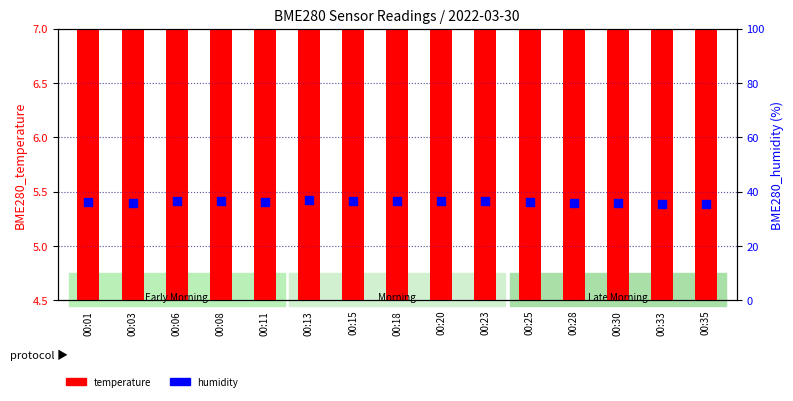

Which series contains the lowest Y value?

temperature